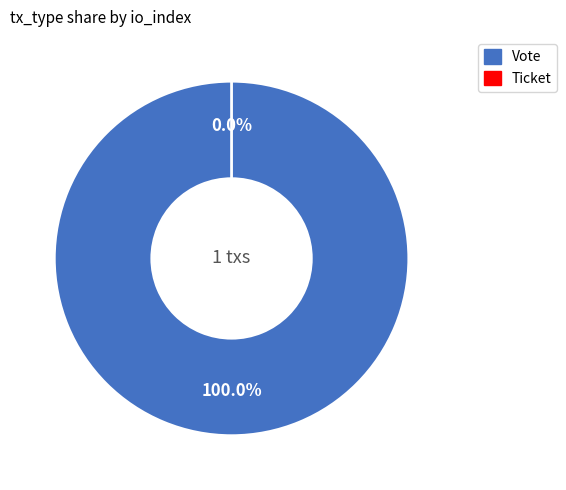

To the nearest percent, what percentage of the pie is Vote?

100%